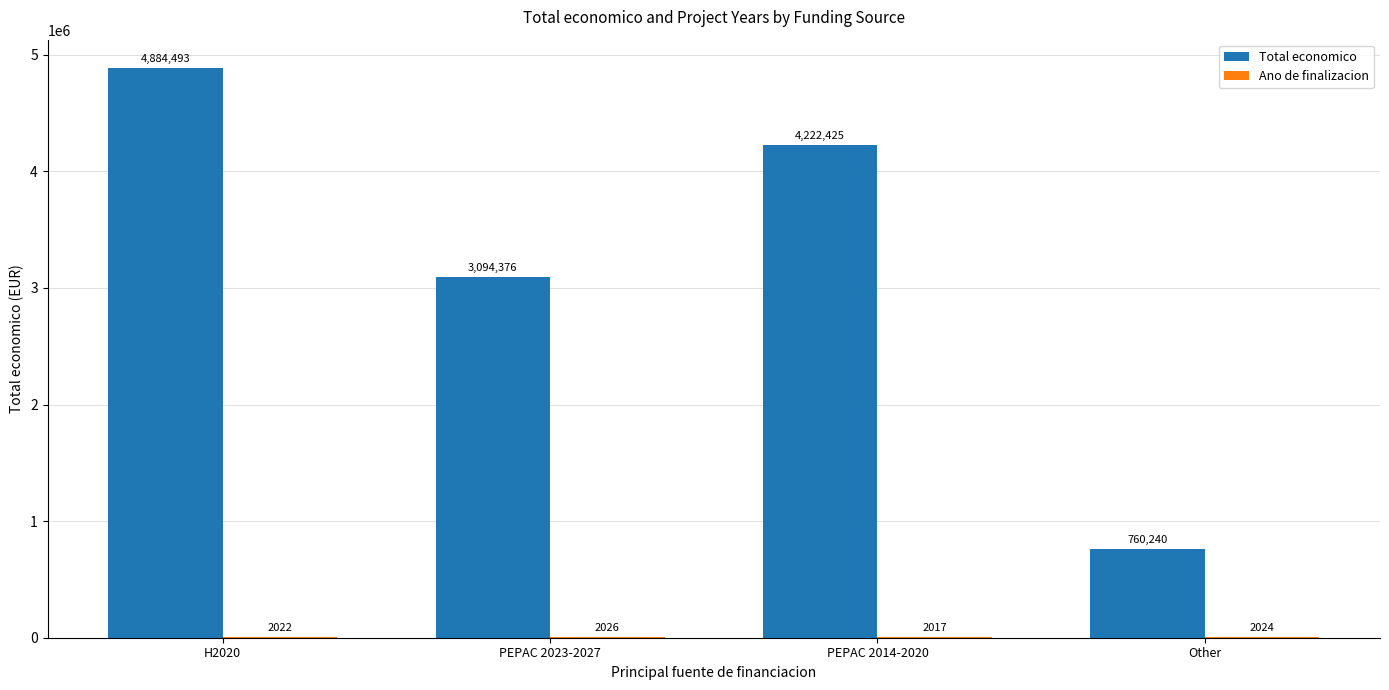

Which series has the largest total across all categories?

Total economico